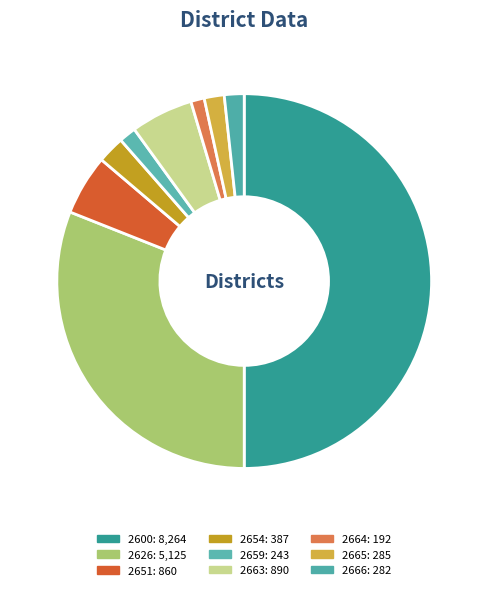

To the nearest percent, what is the combined percentage of 2600 and 2664?

51%